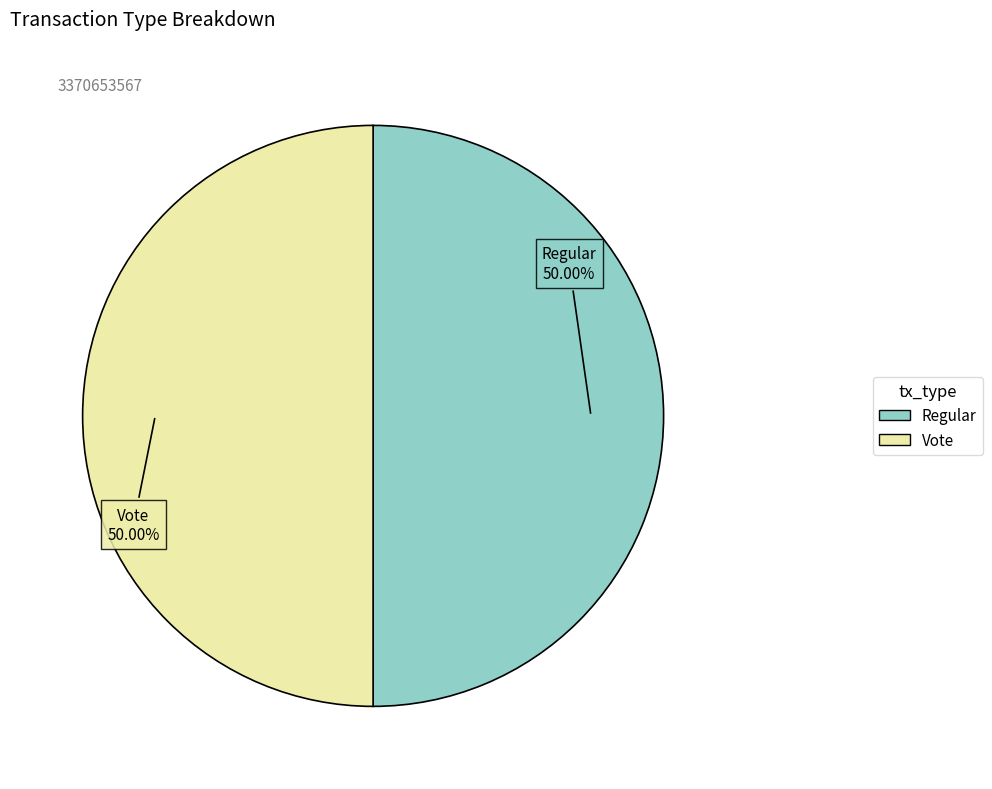

To the nearest percent, what percentage of the pie is Vote?

50%